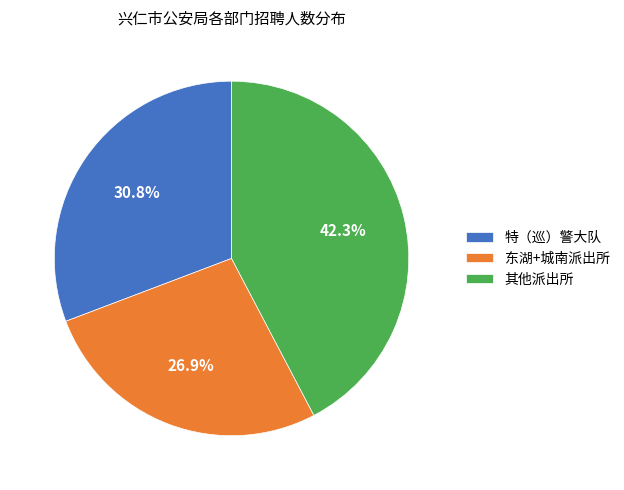

Which slice is the largest?

其他派出所